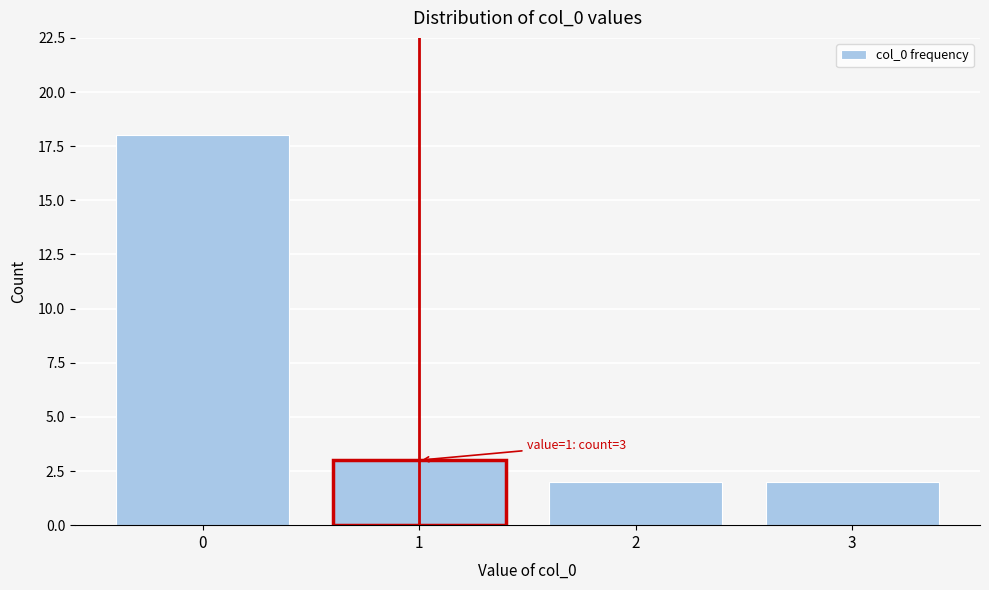

Reading right to left, what are all the values shown in this chart?

2	2	3	18